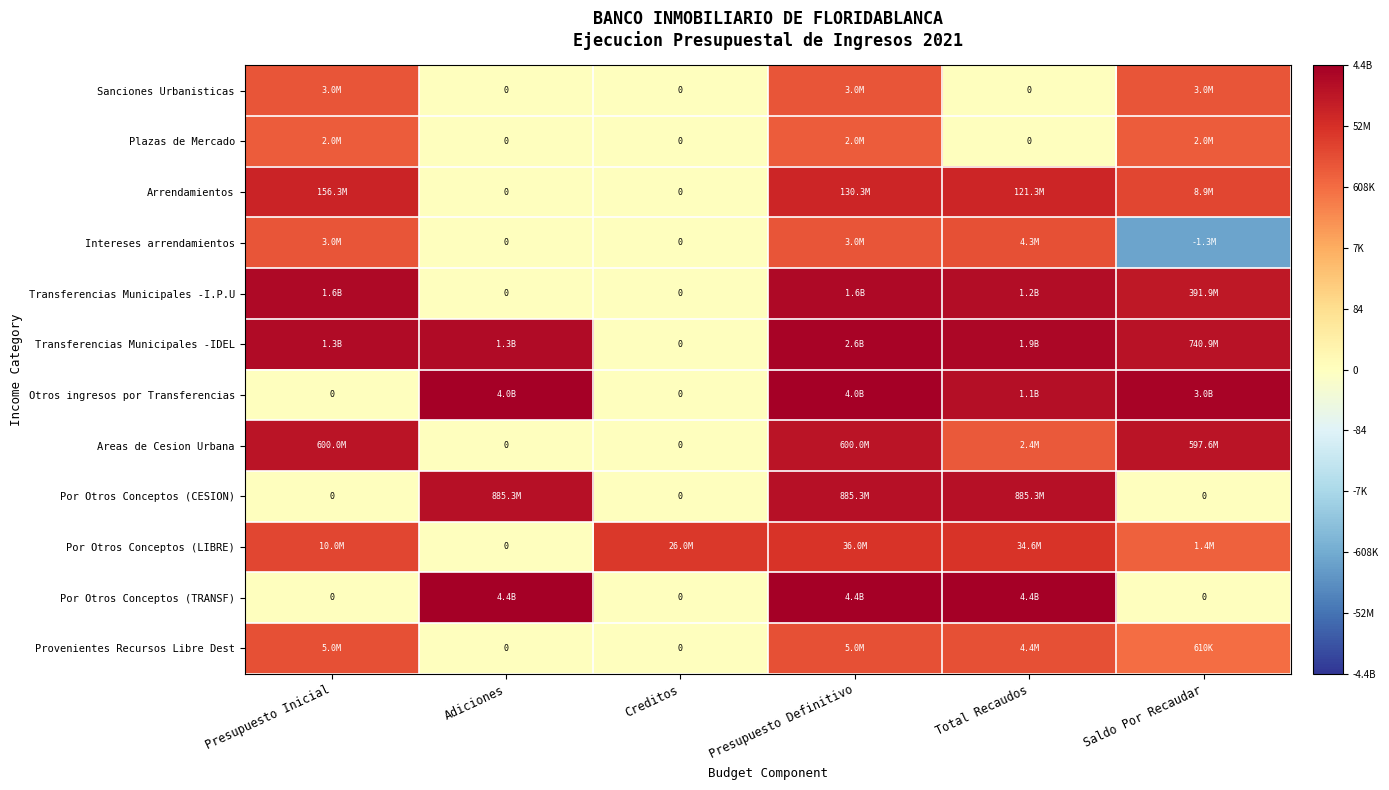

How many values in Intereses arrendamientos are above zero?

3